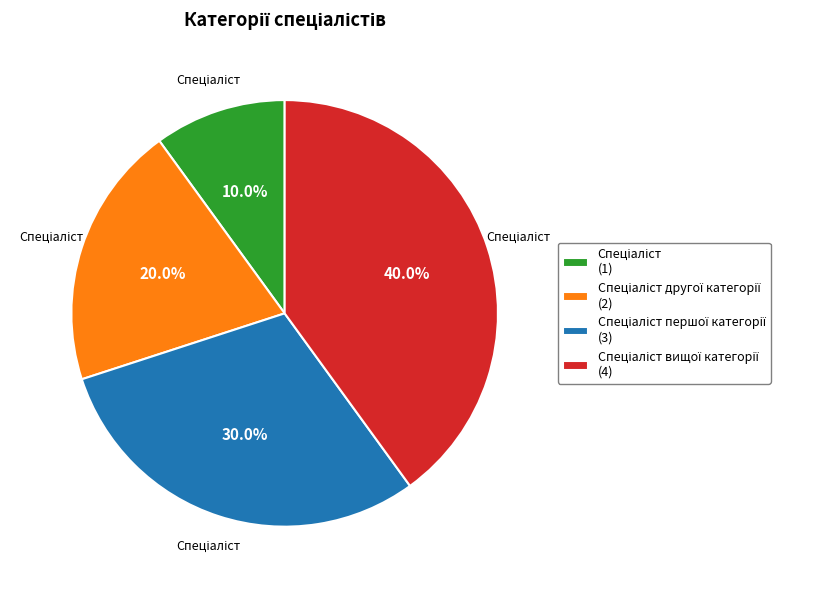

Is there a majority slice in this chart?

No